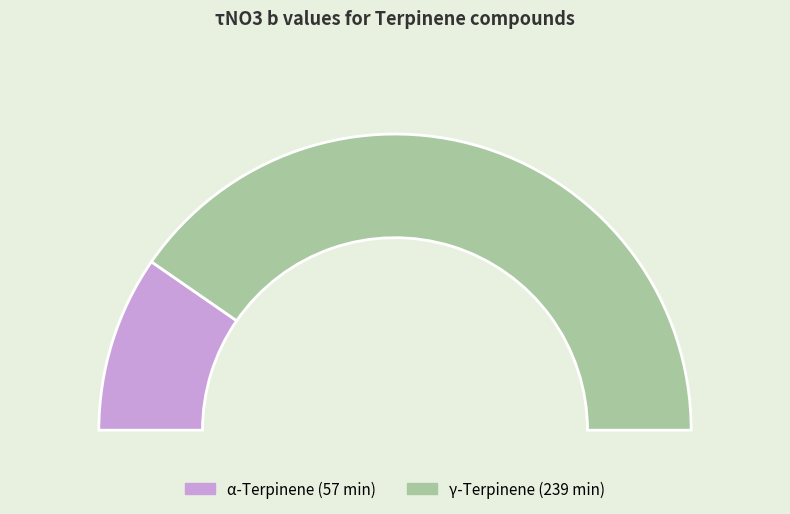

Combined, what portion of the pie is γ-Terpinene and α-Terpinene?

100.0%